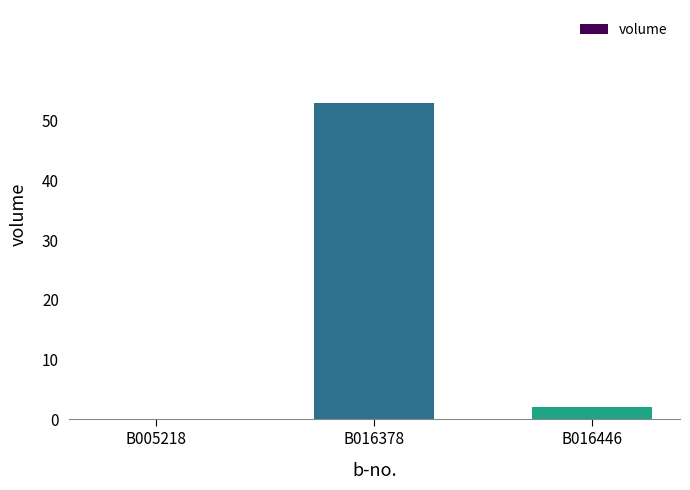

What is the difference between the values at B016446 and B016378?

51